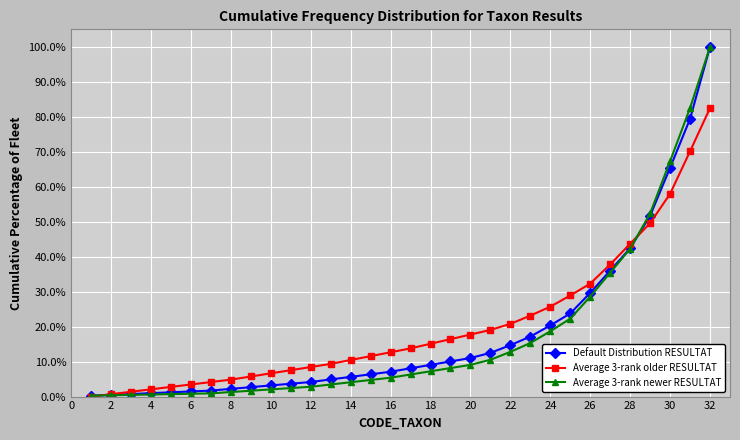

Is this an area chart (filled region under the line)?

No